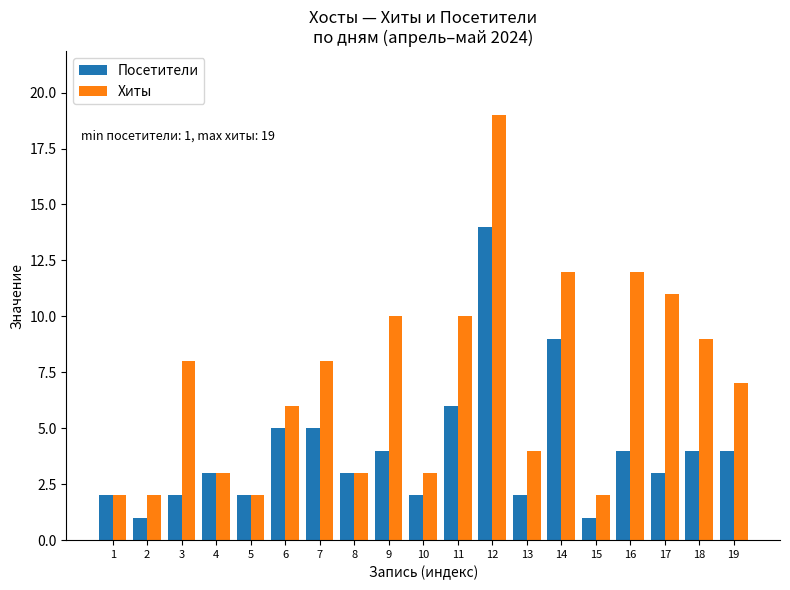

How many groups of bars are there?

19